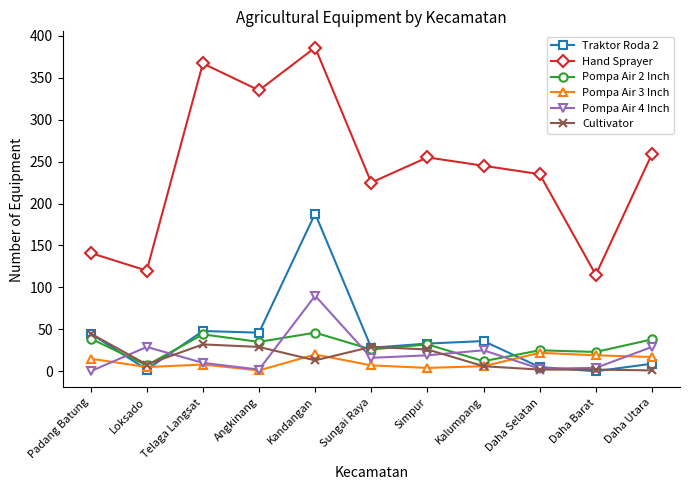

True or false: Pompa Air 3 Inch and Traktor Roda 2 cross at least once.

True